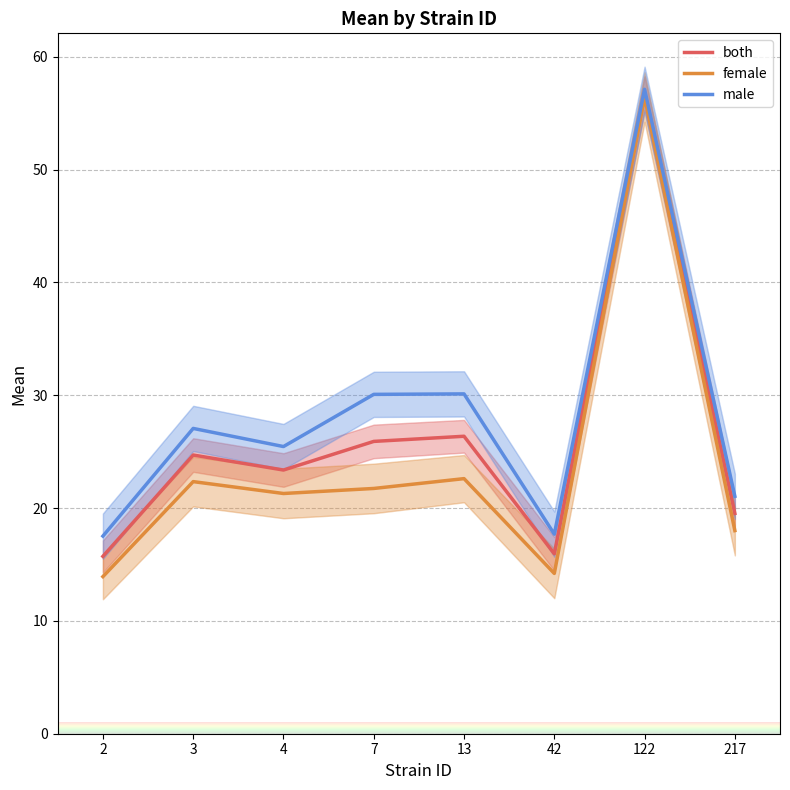

Between 3 and 4, which is larger?

3